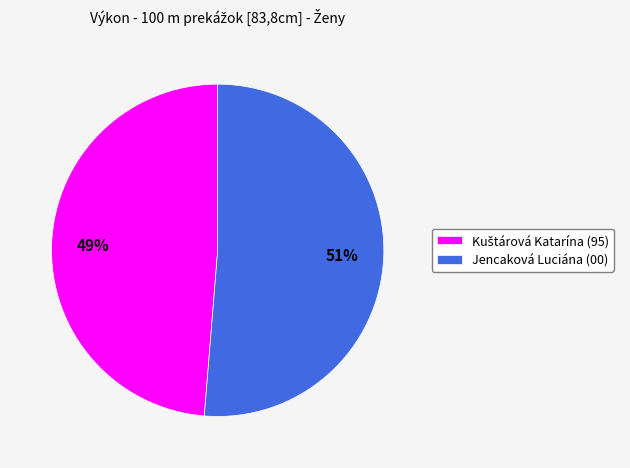

To the nearest percent, what percentage of the pie is Jencaková Luciána (00)?

51%